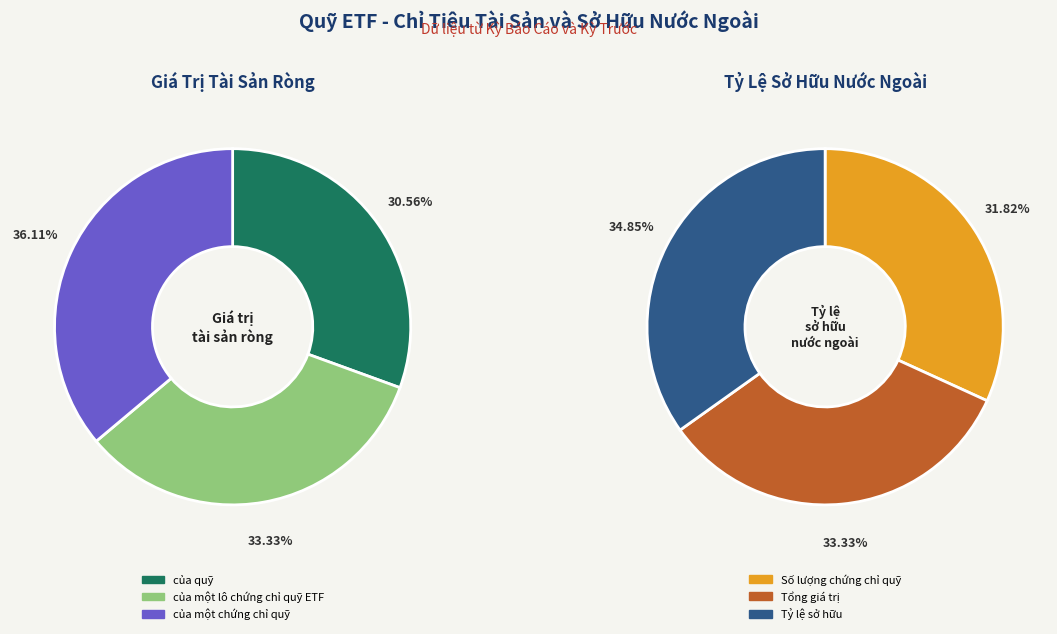

Is the sum of 0 and 1 greater than half?

Yes